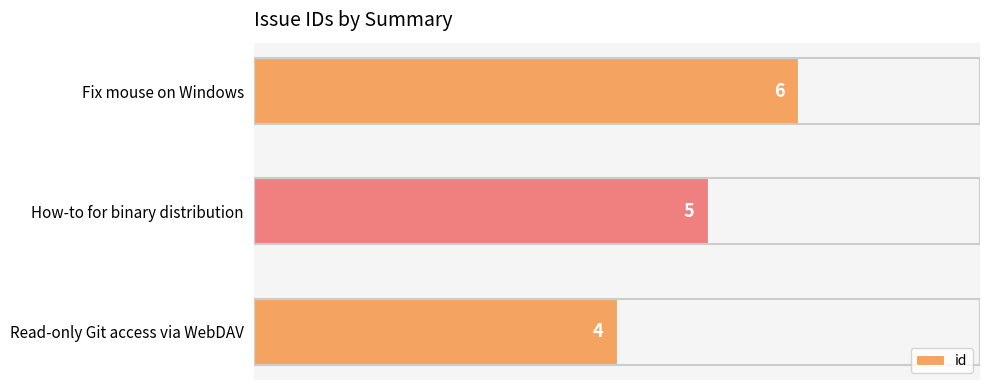

What is the average value?

5